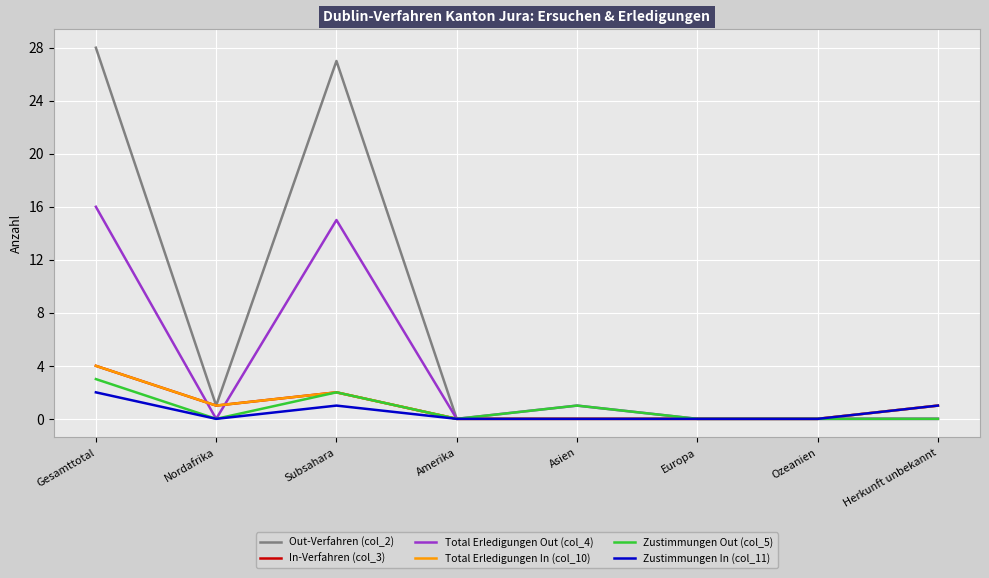

Is this an area chart (filled region under the line)?

No